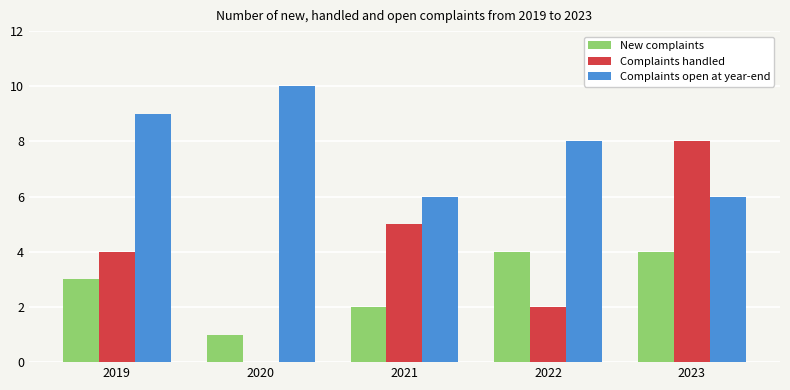

Count the number of categories in the chart.

5